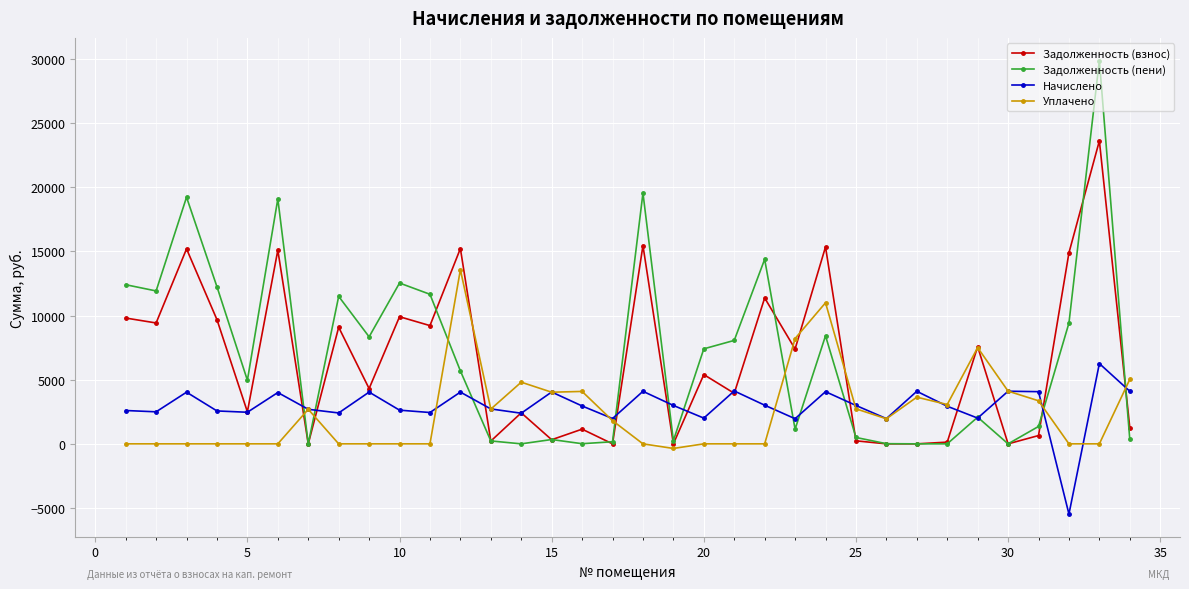

Which series has the largest range (max minus min)?

Задолженность (пени)